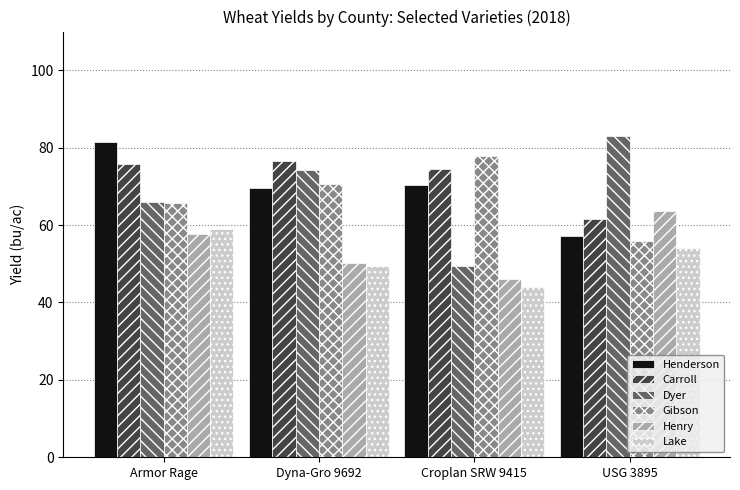

True or false: Dyer has a value of 28.7 at USG 3895.

False